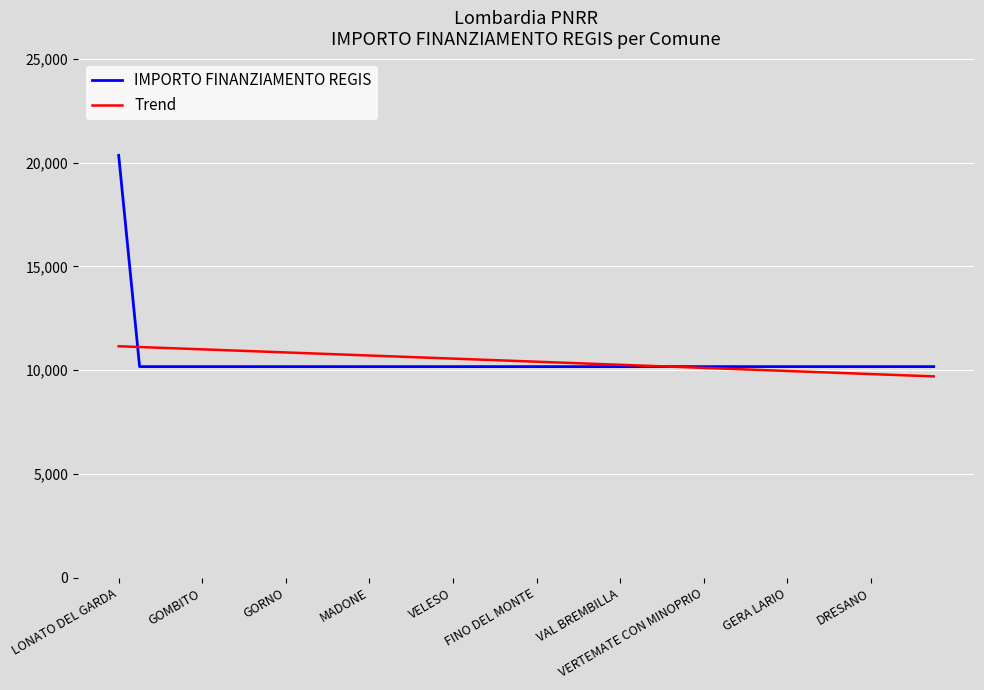

Rank the series by their maximum value, from highest to lowest.

IMPORTO FINANZIAMENTO REGIS, Trend